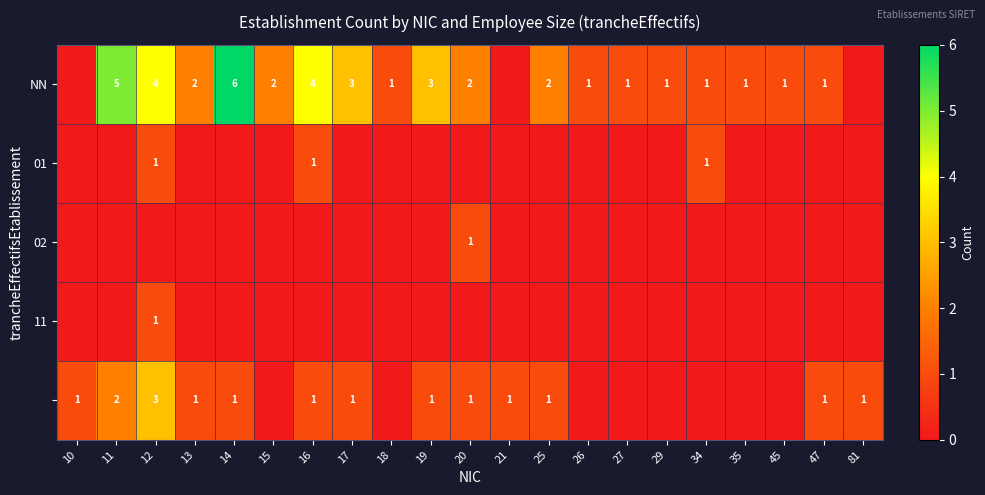

The NN series shows 8 at 11. True or false?

False